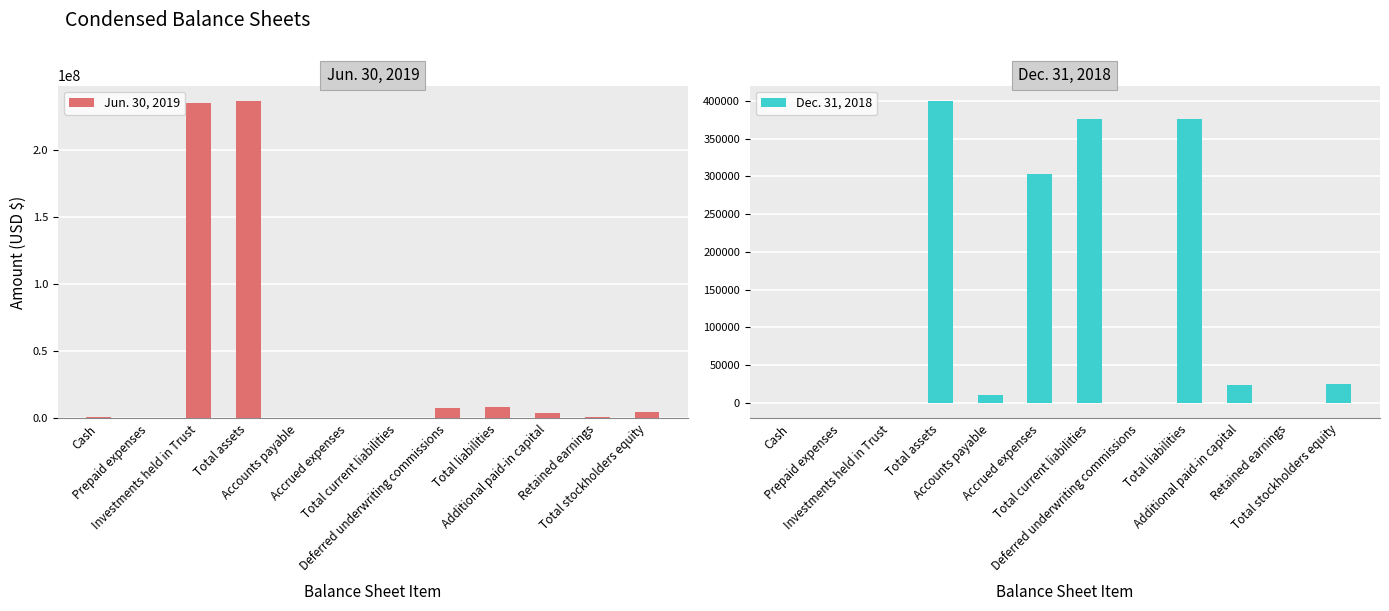

What is the difference between the Dec. 31, 2018 values at Total liabilities and Accounts payable?

364930